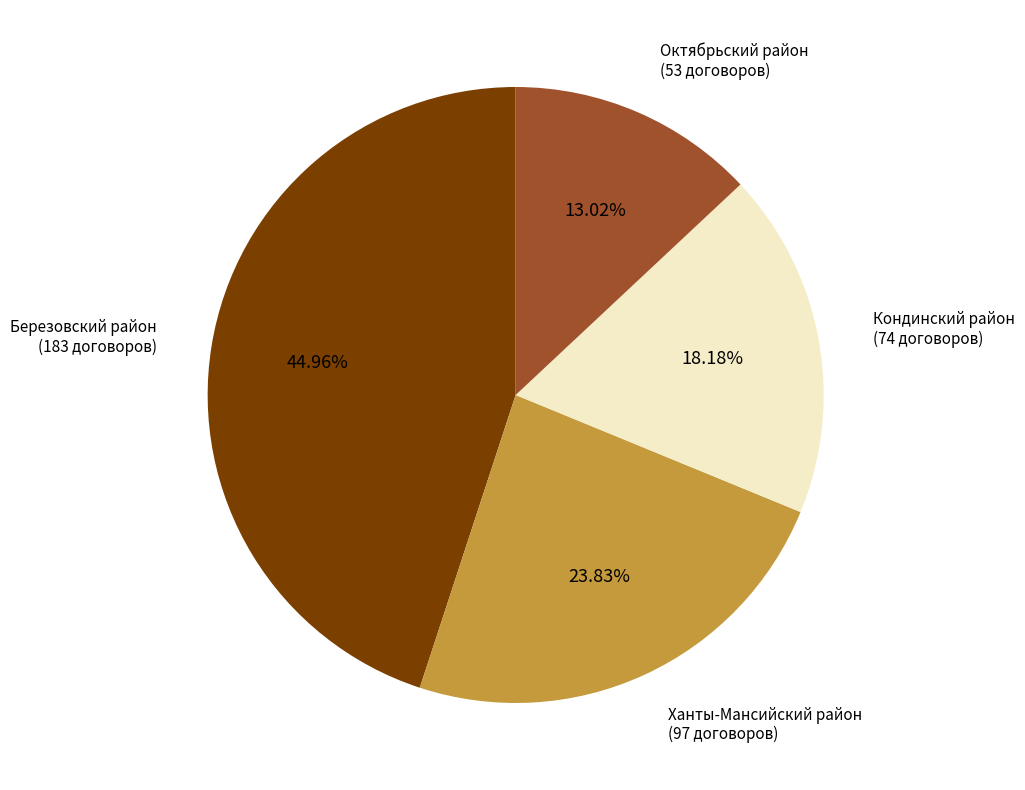

What portion of the pie excludes Октябрьский район?

87.0%